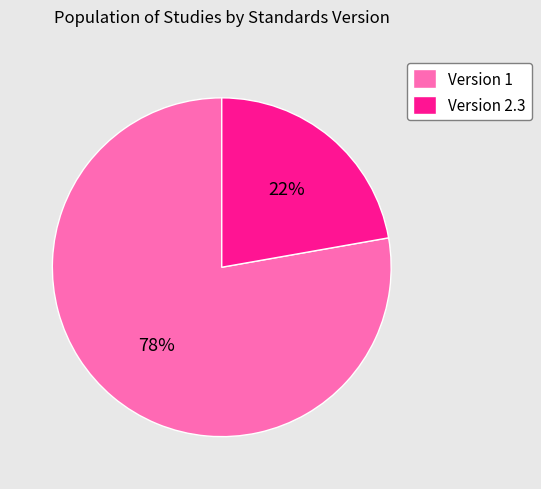

Which slice is the smallest?

Version 2.3